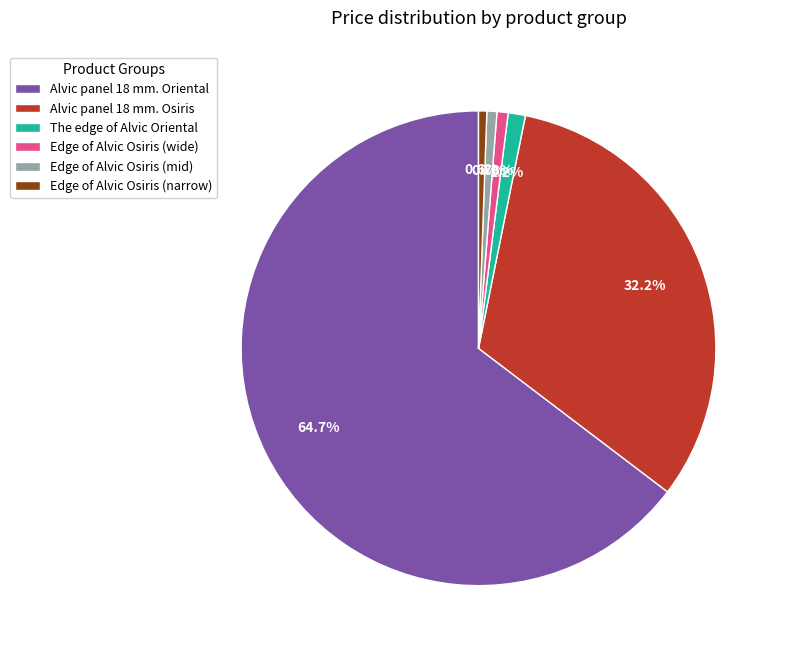

What percentage is NOT represented by The edge of Alvic Oriental?

98.8%